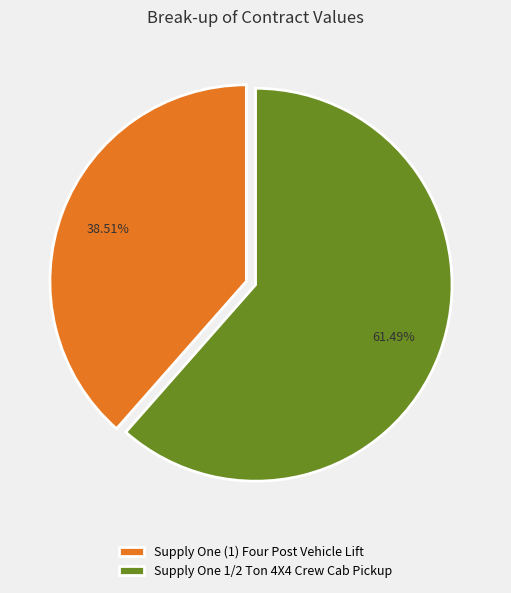

Does Supply One 1/2 Ton 4X4 Crew Cab Pickup account for over 50% of the chart?

Yes